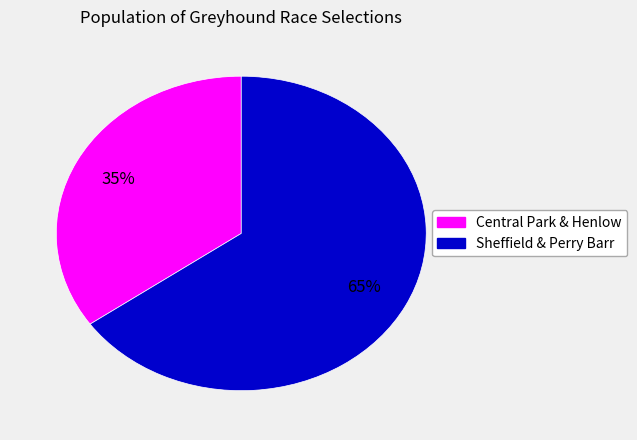

Does any single category account for the majority?

Yes